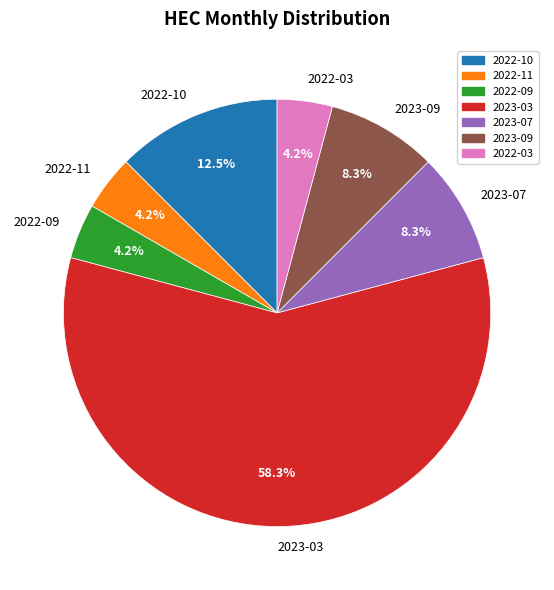

Which category accounts for the majority?

2023-03